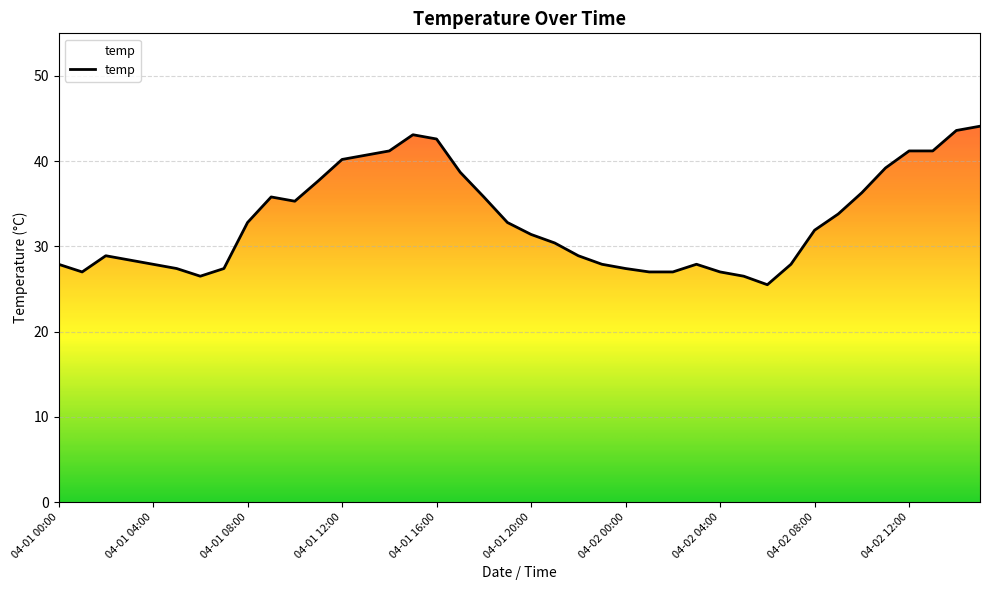

What is the greatest value displayed?

44.1